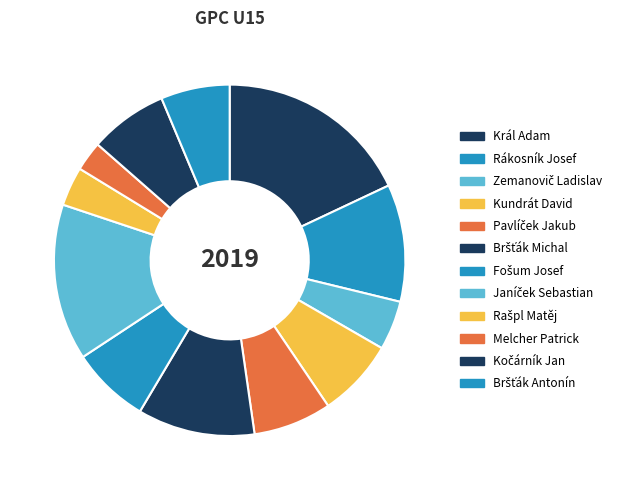

To the nearest percent, what is the combined percentage of Janíček Sebastian and Rákosník Josef?

25%